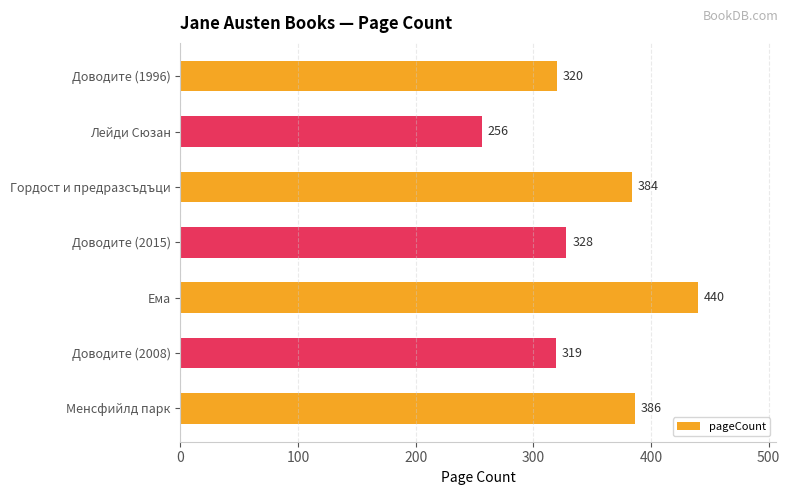

What is the change in value from Ема to Доводите (2015)?

-112